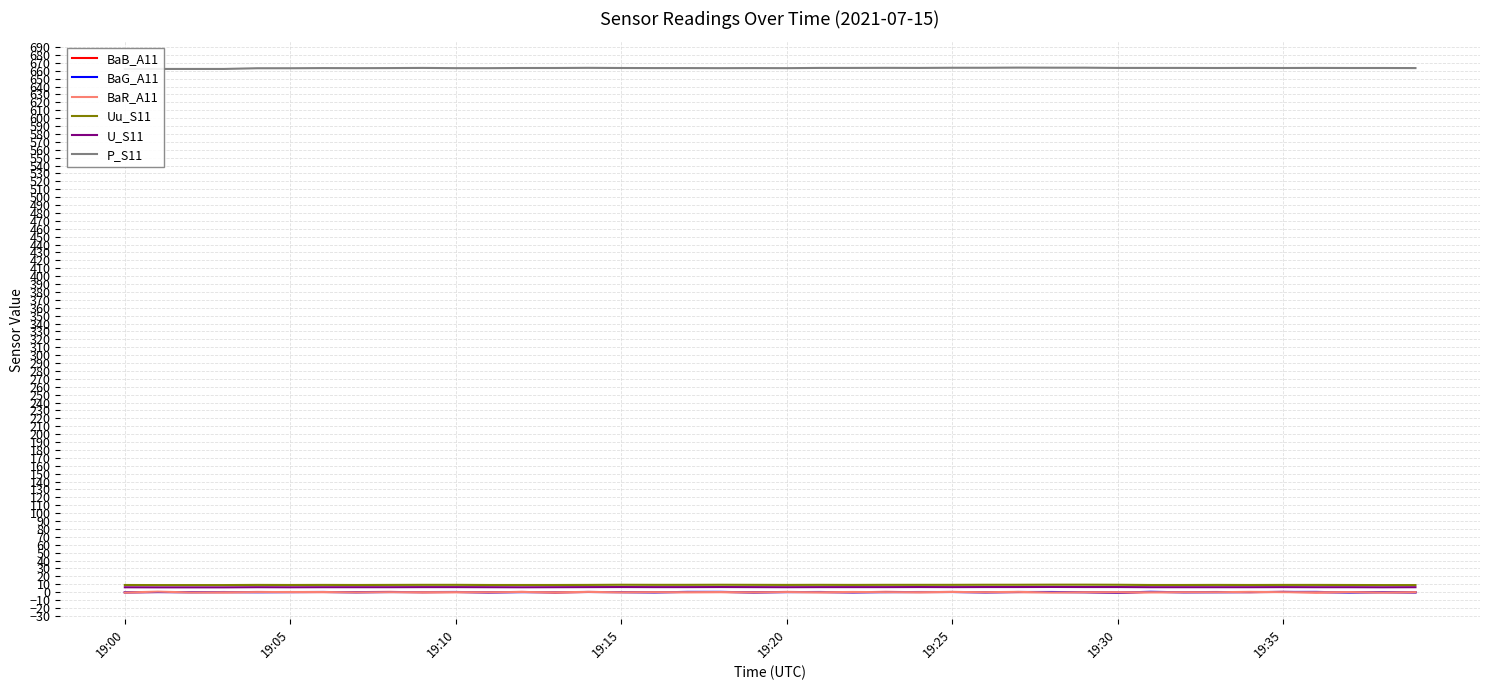

What is the spread (max minus min) of values at 14?

663.5